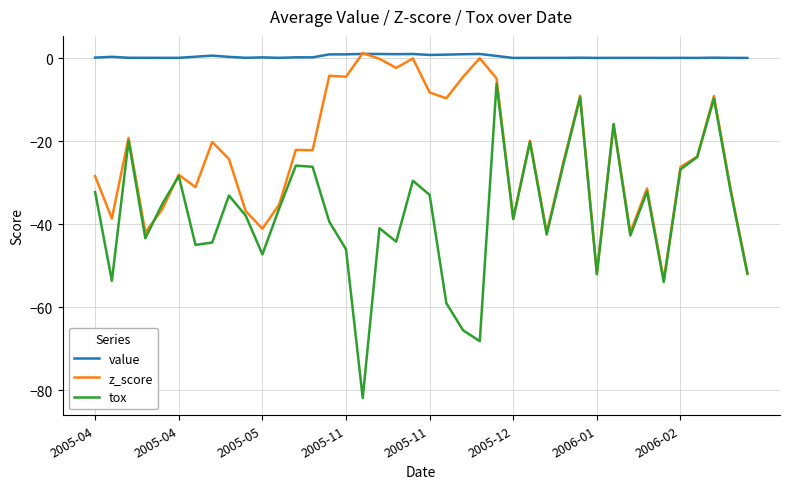

Which series has the widest spread of values?

tox